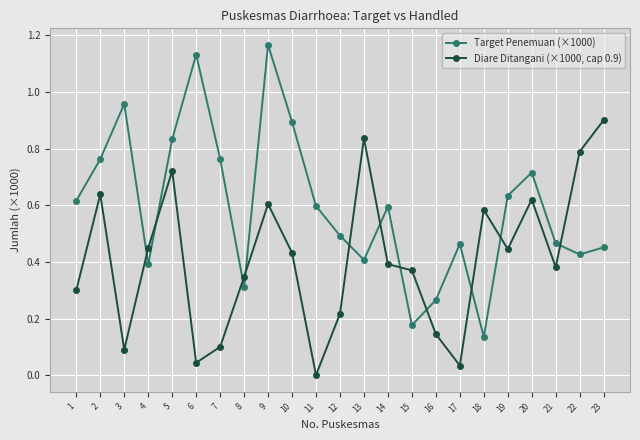

Which series changed the most between 1 and 9?

Target Penemuan (×1000)